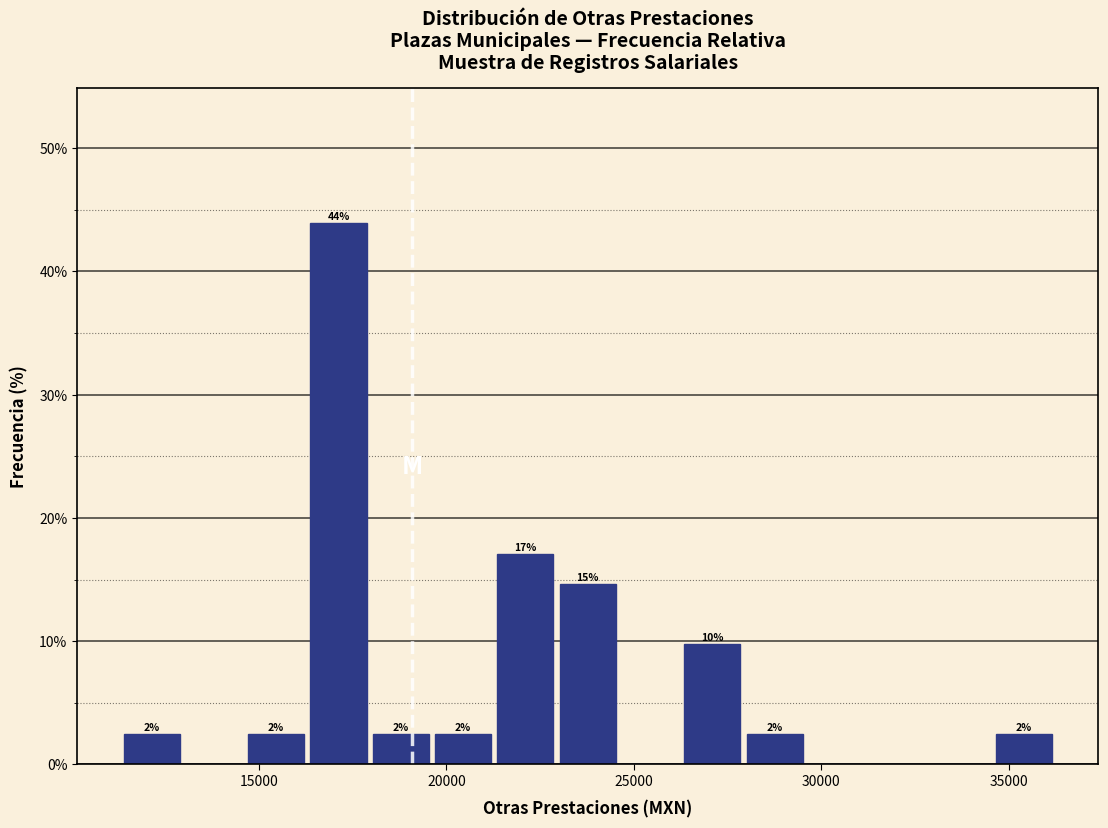

Around what value on the x-axis is the tallest bar? Give the approximate position of its centre, as read against the axis.

17000